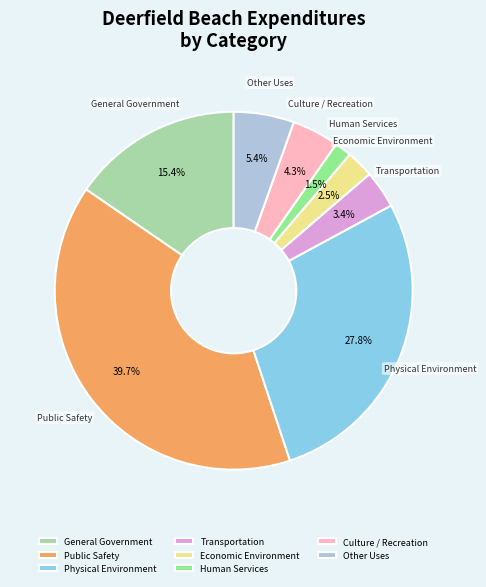

Is Transportation the majority of the pie?

No